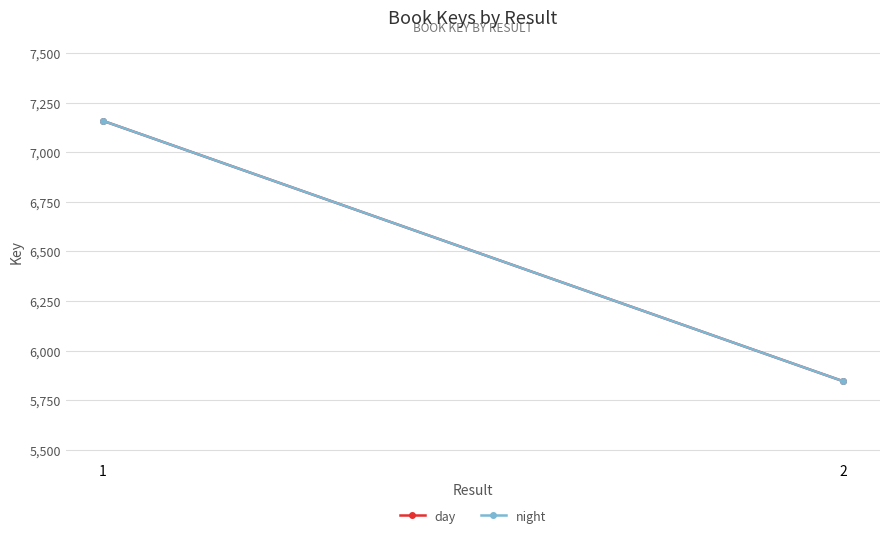

What is the value of the day point at the 1st from the left?

7158